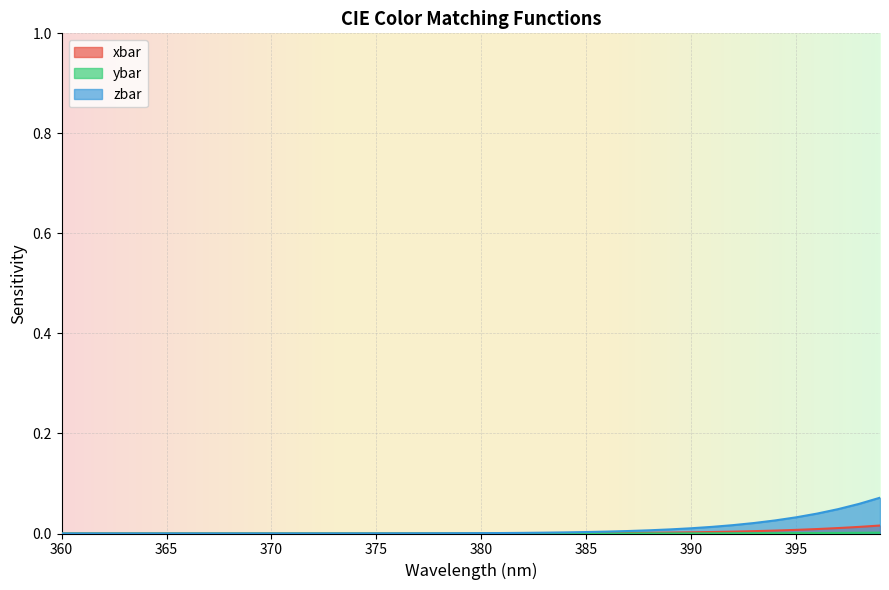

The xbar series shows 0.0 at 374. True or false?

False